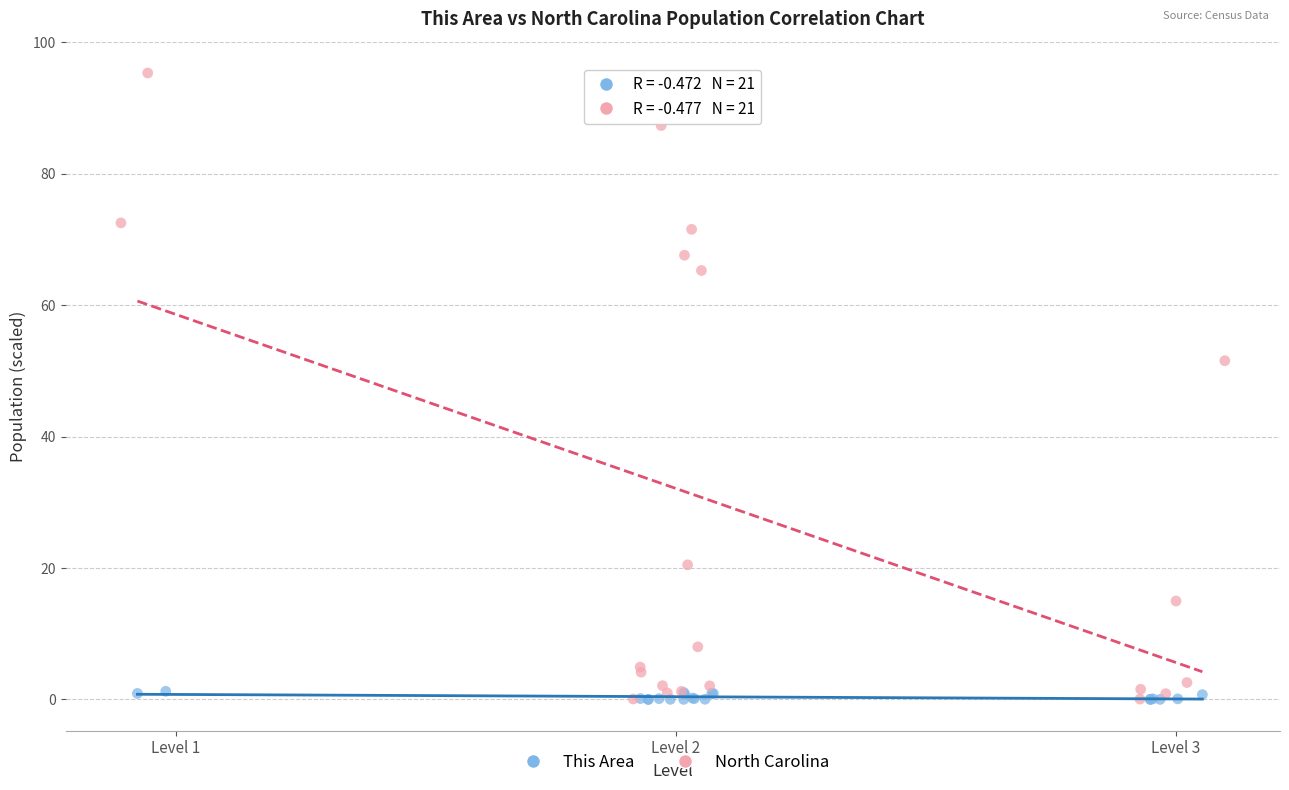

What are all the series names shown in the legend?

This Area, North Carolina